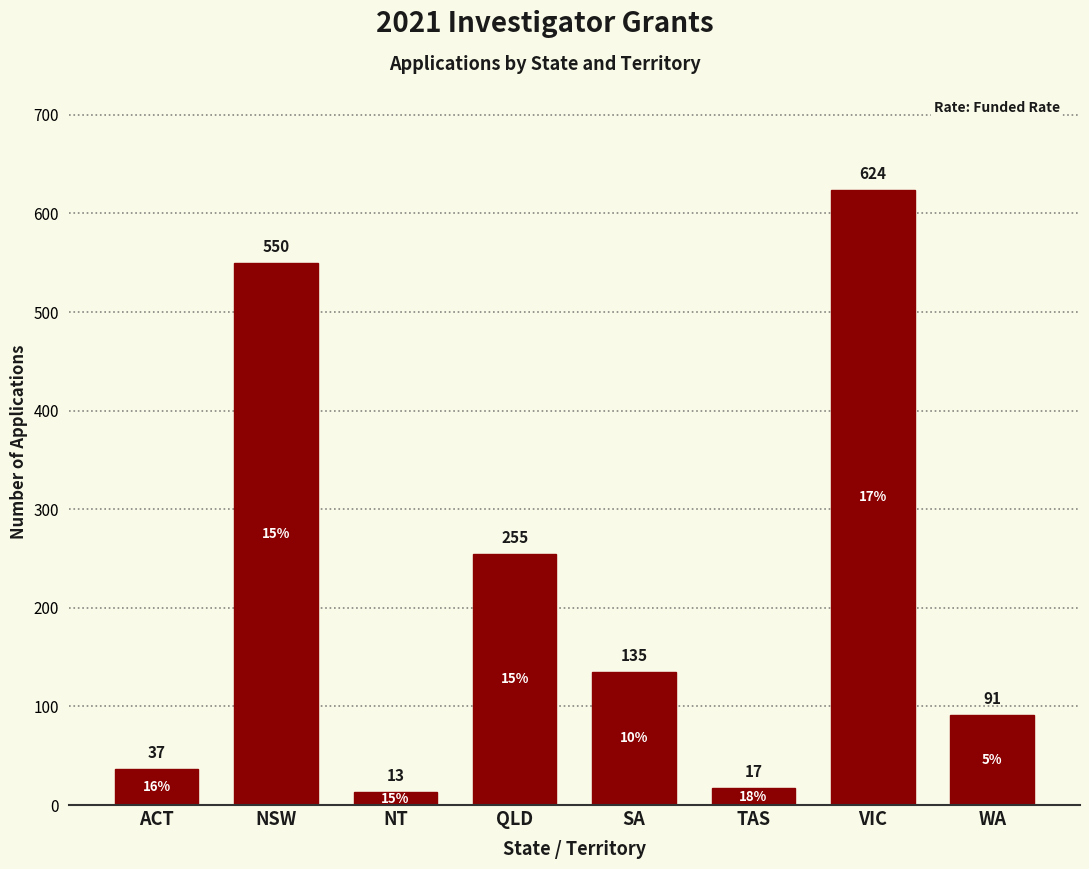

Reading left to right, list all the values displayed in this chart.

ACT=37	NSW=550	NT=13	QLD=255	SA=135	TAS=17	VIC=624	WA=91